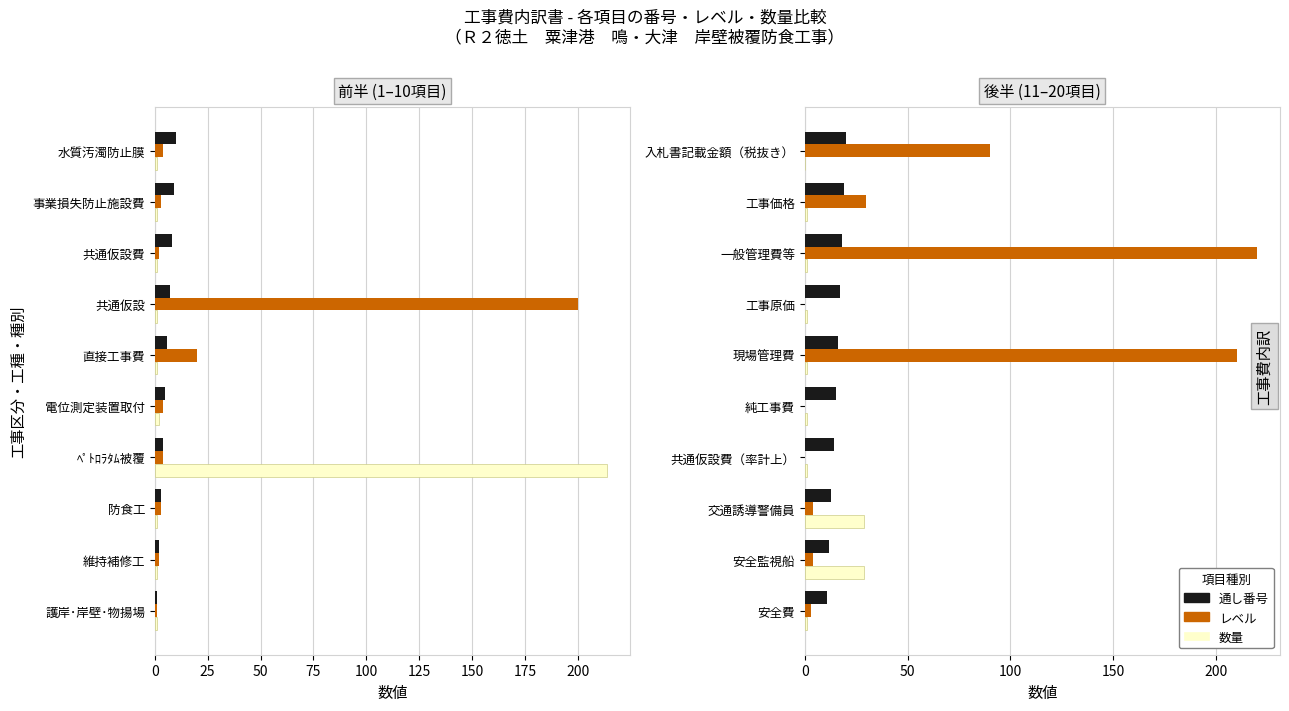

What are all the series names shown in the legend?

通し番号, レベル, 数量